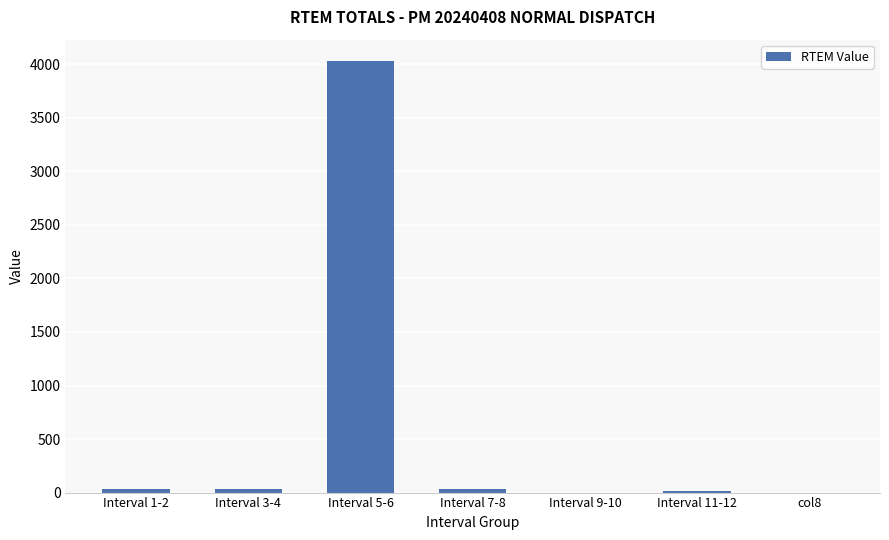

What is the change in value from Interval 5-6 to col8?

-4029.0